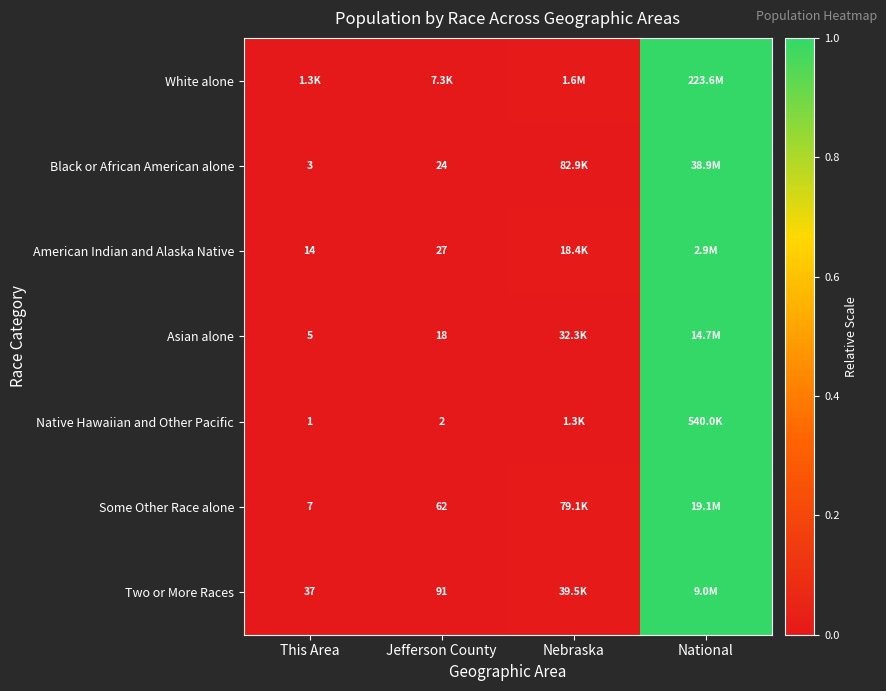

Is the value of Native Hawaiian and Other Pacific at Jefferson County greater than the value of American Indian and Alaska Native at Jefferson County?

No